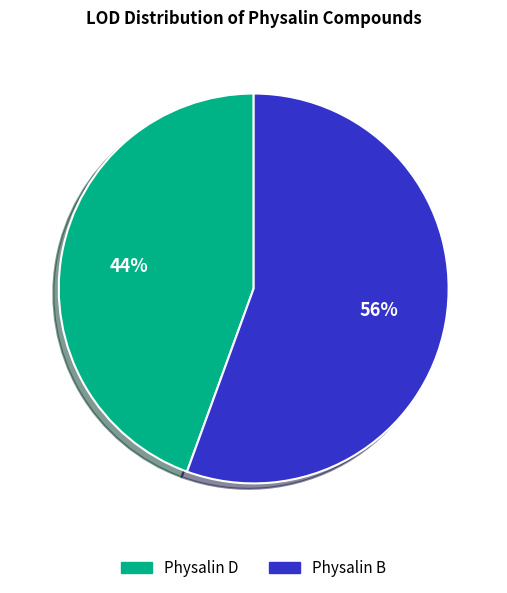

Which category has the biggest portion of the pie?

Physalin B